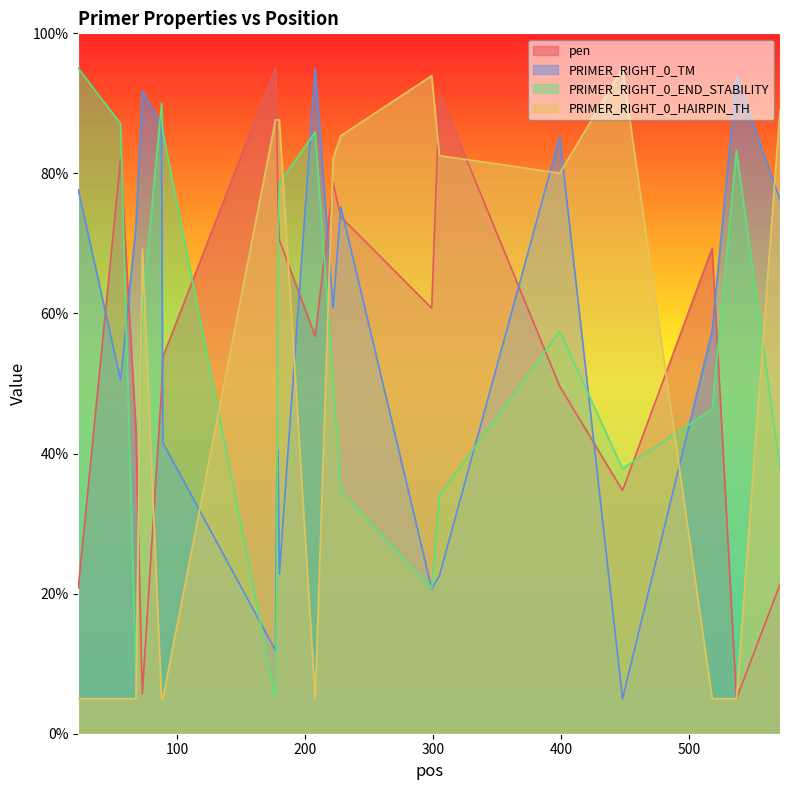

Reading left to right, extract all data points from this chart.

pen: 23=20.8	56=82.1	68=43.5	73=5.7	88=49.1	89=53.8	177=95.0	178=86.8	179=75.0	180=70.5	208=56.8	222=78.6	228=73.8	299=60.8	305=91.4	399=49.6	448=34.7	518=69.3	537=5.0	571=21.3
PRIMER_RIGHT_0_TM: 23=77.7	56=50.5	68=72.4	73=91.8	88=86.8	89=41.6	177=11.9	178=36.5	179=40.5	180=22.8	208=95.0	222=60.8	228=75.2	299=20.7	305=22.6	399=85.2	448=5.0	518=57.5	537=93.8	571=76.2
PRIMER_RIGHT_0_END_STABILITY: 23=95.0	56=87.1	68=8.5	73=60.7	88=90.0	89=85.9	177=5.0	178=23.2	179=71.8	180=78.6	208=85.9	222=50.4	228=34.6	299=20.8	305=34.0	399=57.5	448=37.8	518=46.3	537=83.3	571=37.8
PRIMER_RIGHT_0_HAIRPIN_TH: 23=5.0	56=5.0	68=5.0	73=69.2	88=5.0	89=5.0	177=87.6	178=87.6	179=87.6	180=87.6	208=5.0	222=82.1	228=85.4	299=93.9	305=82.5	399=80.0	448=95.0	518=5.0	537=5.0	571=89.0